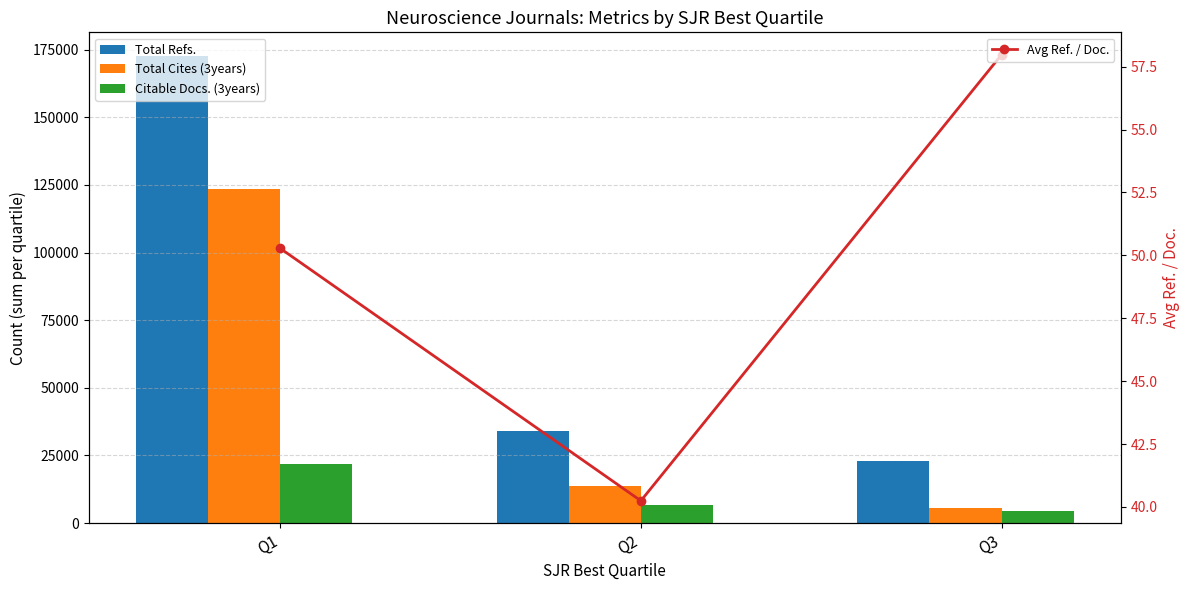

What is the difference between the Total Refs. values at Q3 and Q2?

11036.0